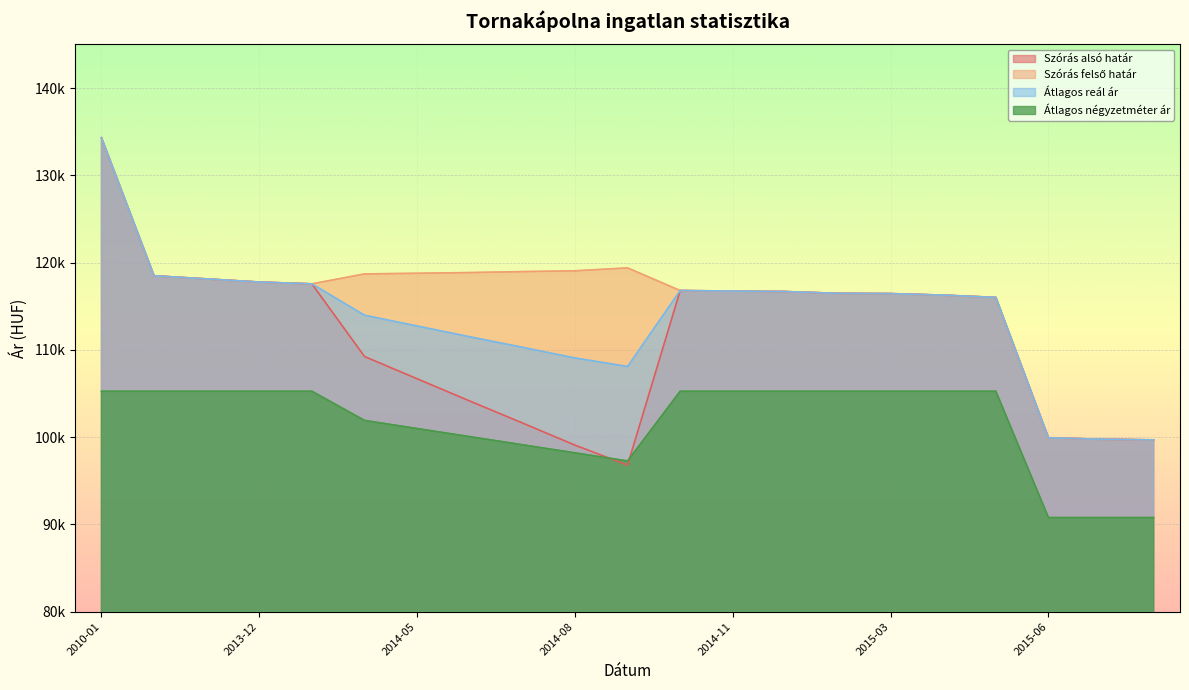

What is the minimum value shown in the chart?

90789